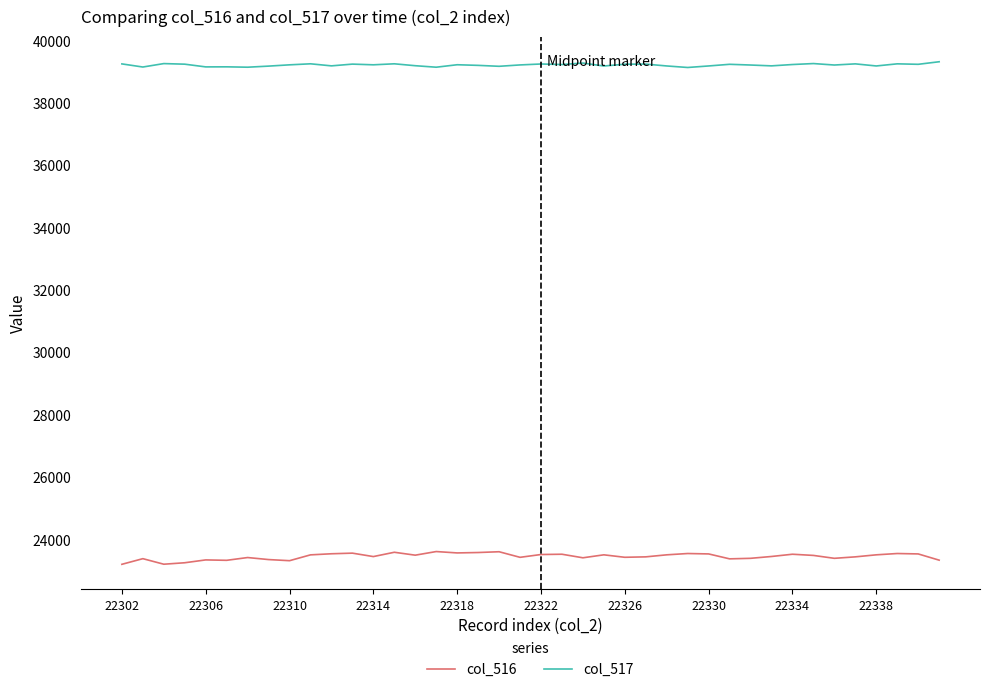

Count the number of categories in the chart.

40